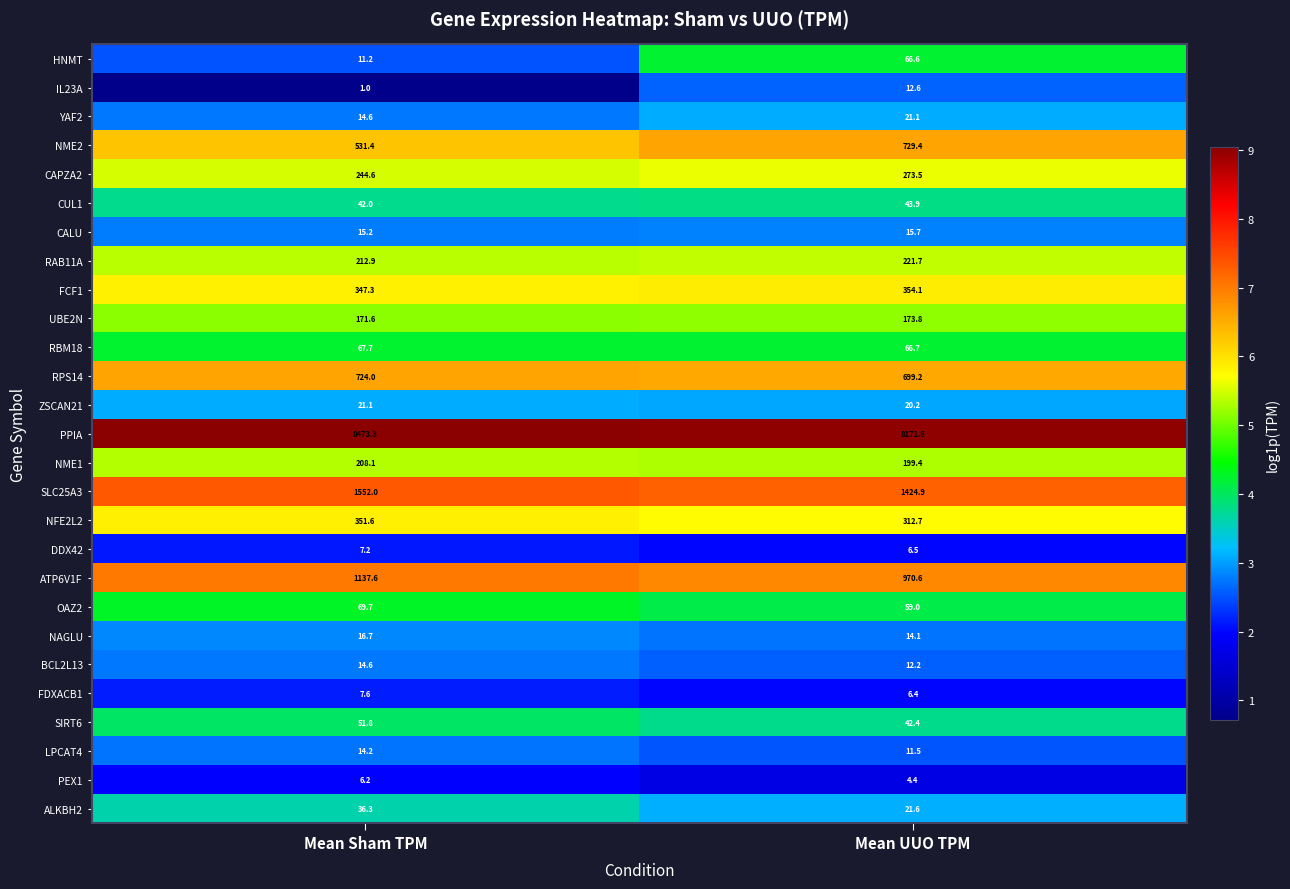

At which category does the chart reach its minimum across all series?

Mean Sham TPM